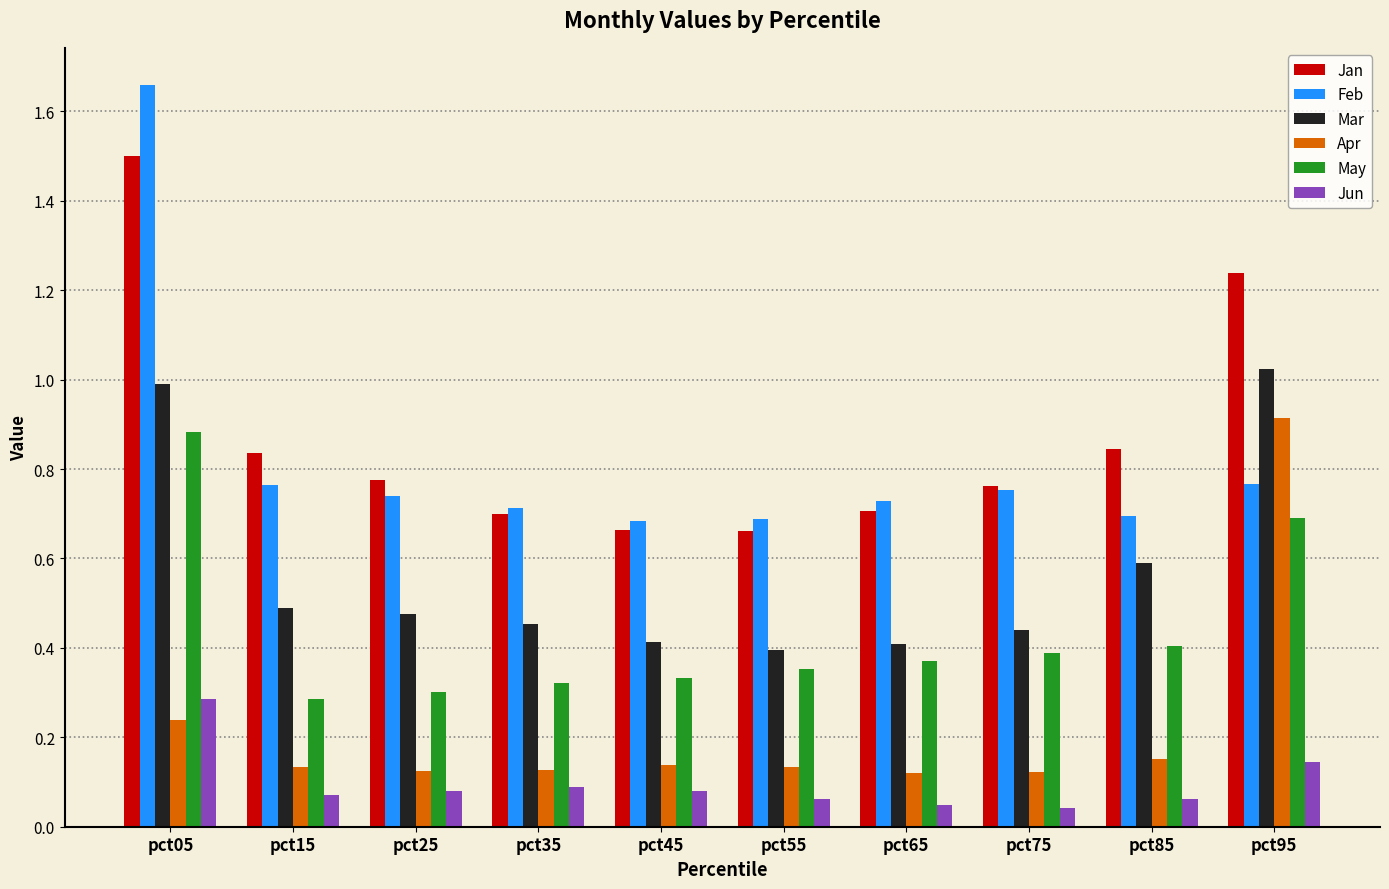

What is the total value across all series at pct85?

2.7